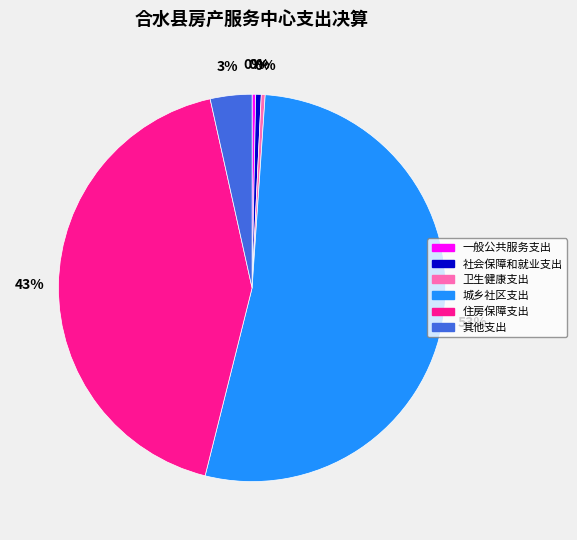

What is the largest slice in the pie chart?

城乡社区支出